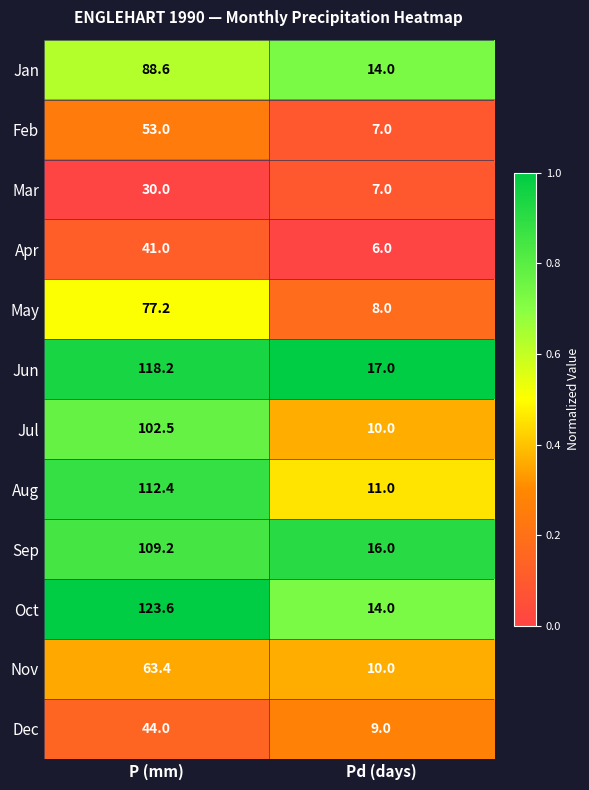

What is the difference between the Jul values at Pd (days) and P (mm)?

92.5